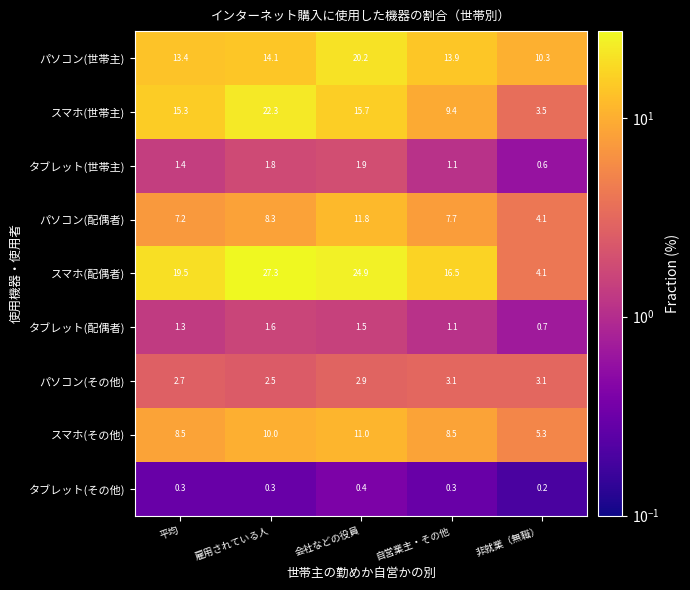

The value of タブレット(配偶者) at 自営業主・その他 is 1.1. True or false?

True